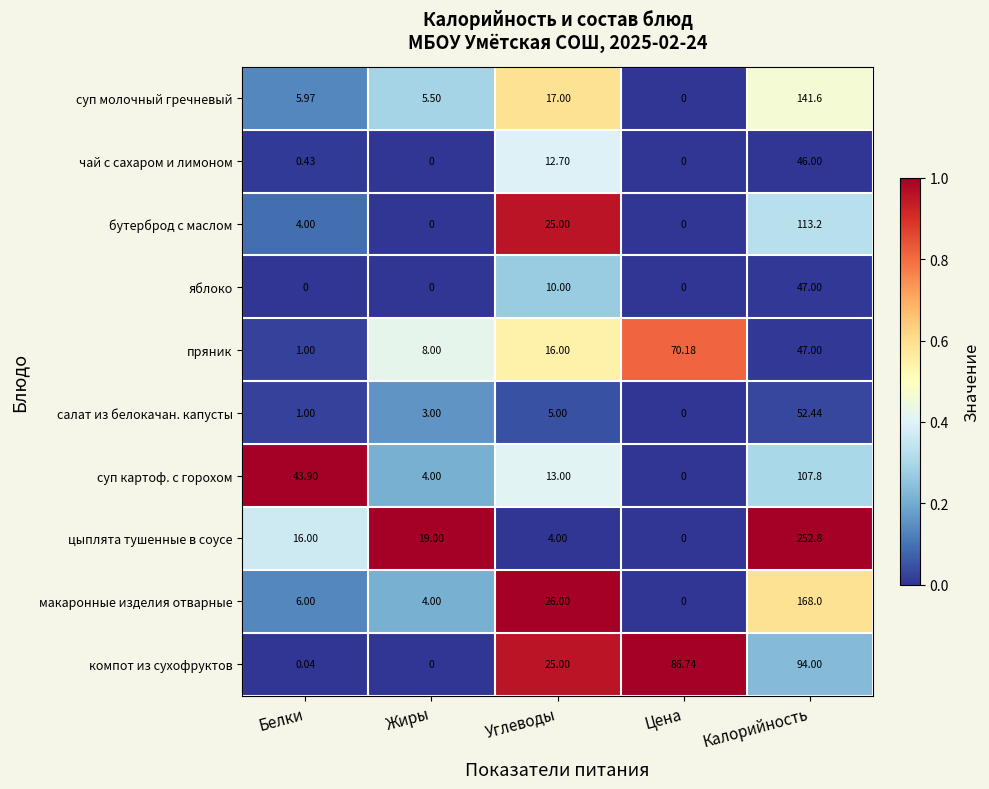

Which series has the widest spread of values?

цыплята тушенные в соусе